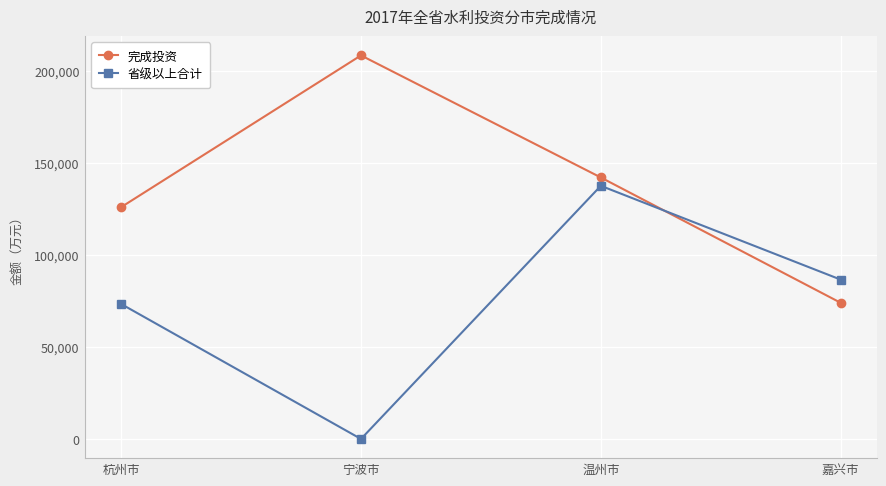

How many data points in 完成投资 are less than 142053?

2